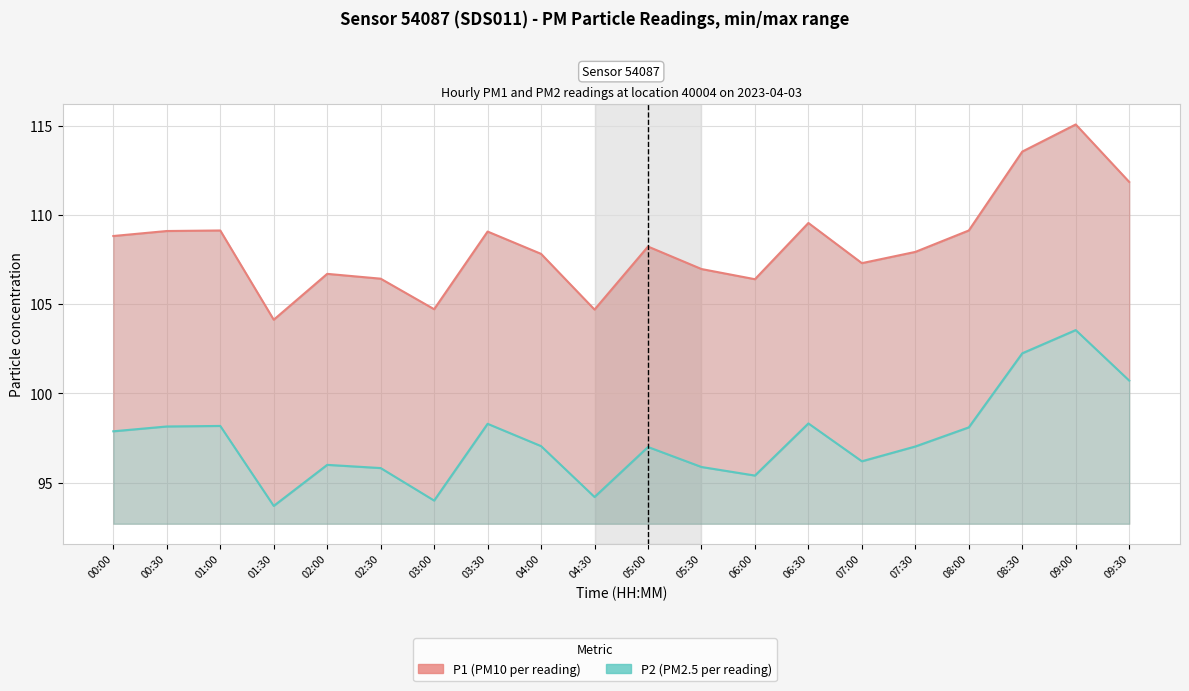

Reading right to left, transcribe all the data shown in this chart.

P1 (PM10 per reading): 09:30=111.8	09:00=115.1	08:30=113.5	08:00=109.1	07:30=107.9	07:00=107.3	06:30=109.5	06:00=106.4	05:30=107.0	05:00=108.2	04:30=104.7	04:00=107.8	03:30=109.1	03:00=104.7	02:30=106.4	02:00=106.7	01:30=104.1	01:00=109.1	00:30=109.1	00:00=108.8
P2 (PM2.5 per reading): 09:30=100.7	09:00=103.5	08:30=102.2	08:00=98.1	07:30=97.0	07:00=96.2	06:30=98.3	06:00=95.4	05:30=95.9	05:00=97.0	04:30=94.2	04:00=97.0	03:30=98.3	03:00=94.0	02:30=95.8	02:00=96.0	01:30=93.7	01:00=98.2	00:30=98.2	00:00=97.9